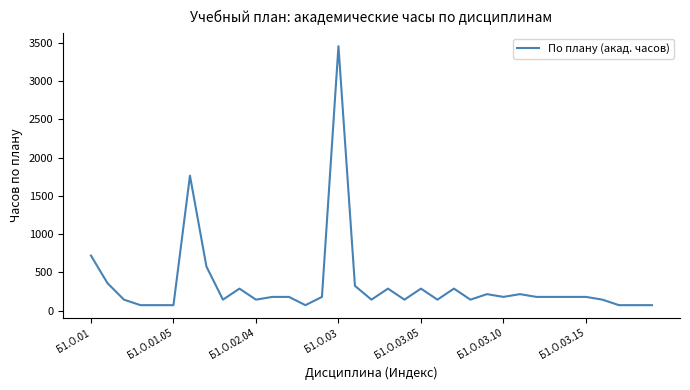

What is the difference between the maximum and minimum values?

3384